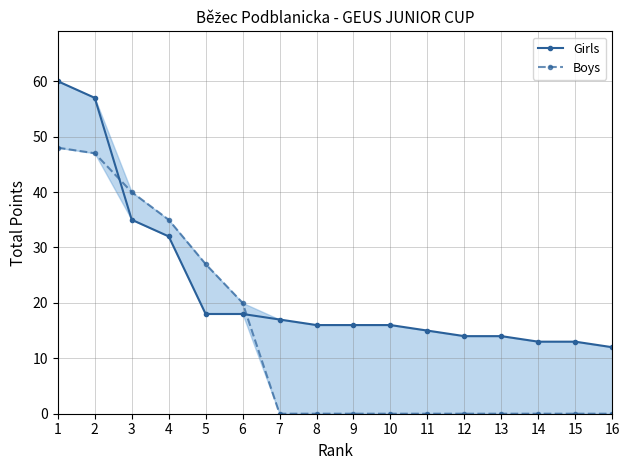

True or false: Girls and Boys intersect in this chart.

True